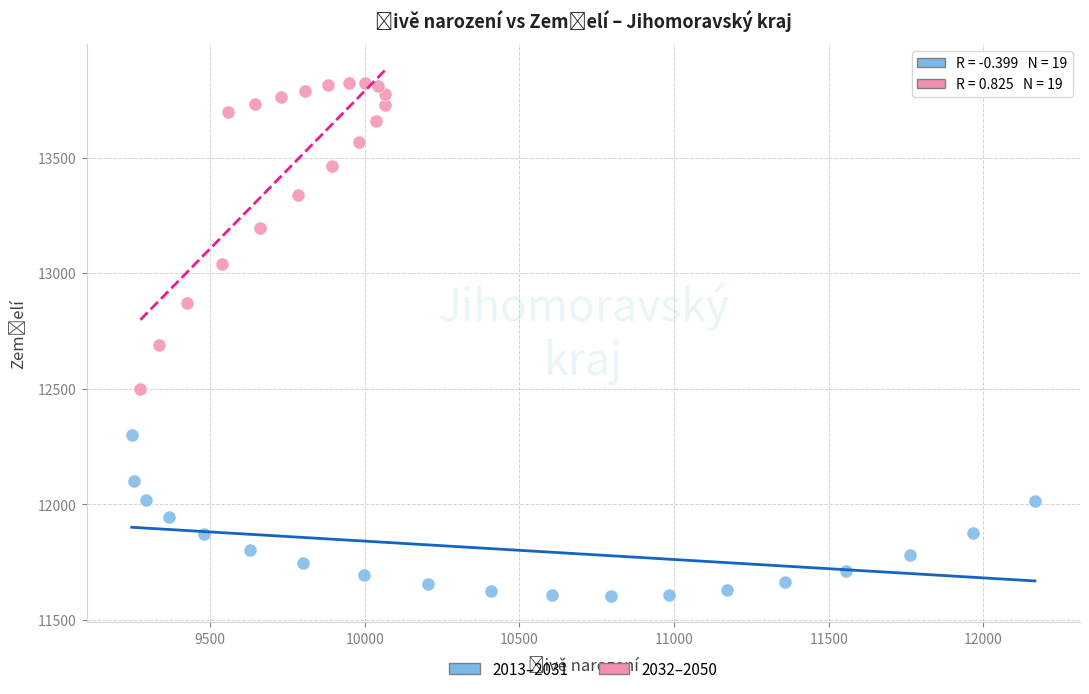

Which series contains the lowest Y value?

2013–2031